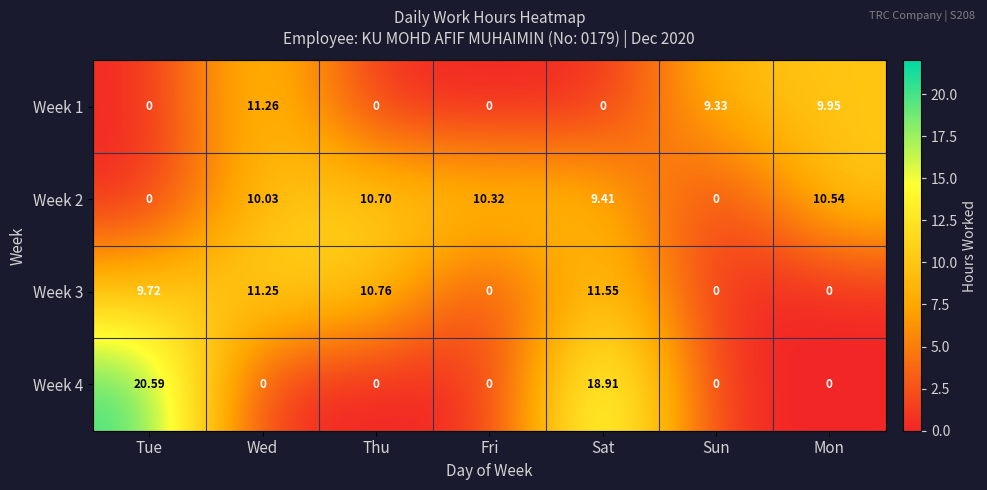

Where is Week 1 nearest to the value 5?

Sun